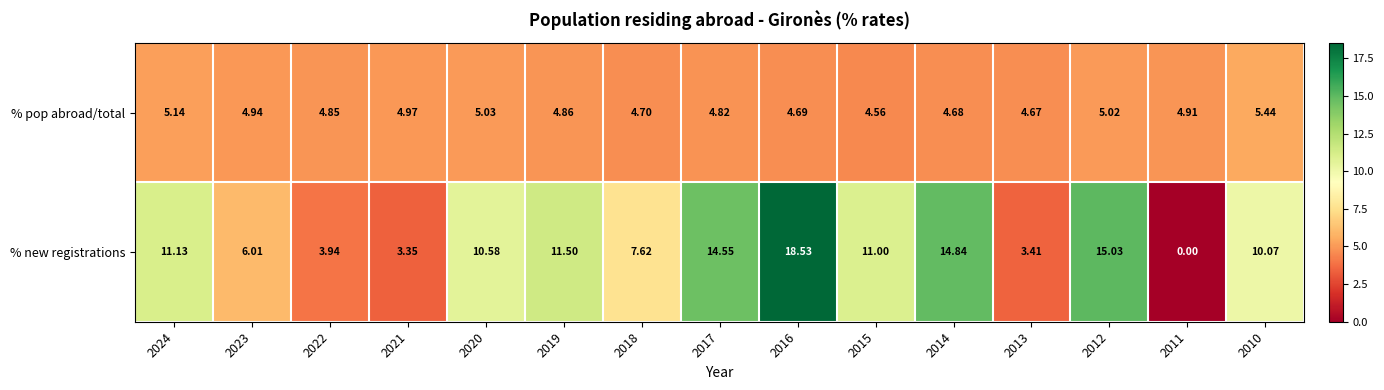

Rank the series at 2022 from lowest to highest value.

% new registrations, % pop abroad/total